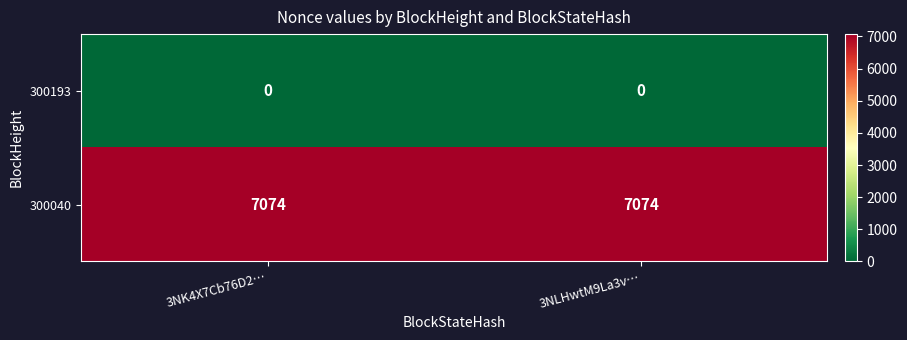

Reading right to left, extract all data points from this chart.

300193: 3NLHwtM9La3v…=0	3NK4X7Cb76D2…=0
300040: 3NLHwtM9La3v…=7074	3NK4X7Cb76D2…=7074